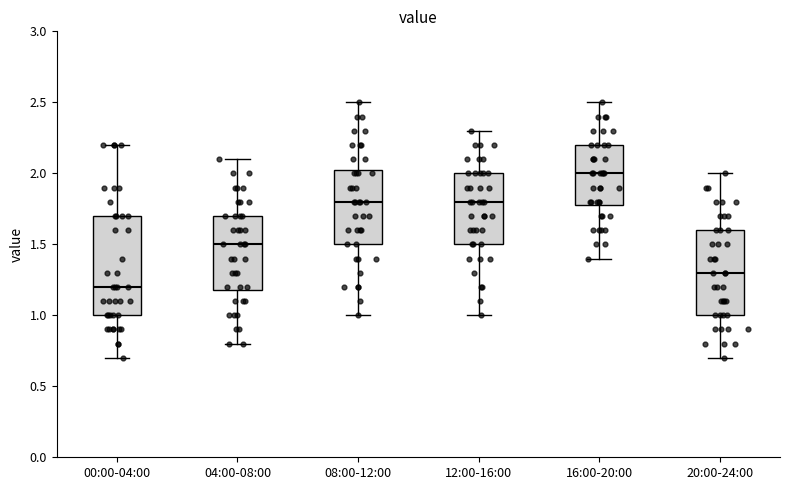

Where does the median line of the box for 00:00-04:00 sit on the y-axis? The values are not printed on the chart, so give them approximately, as read against the axis.

1.20